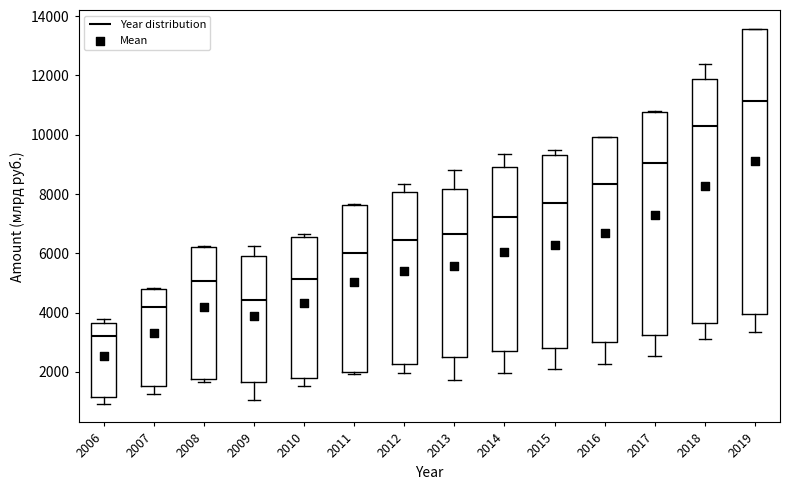

Which box is the tallest, from its lower edge to its upper edge?

2019